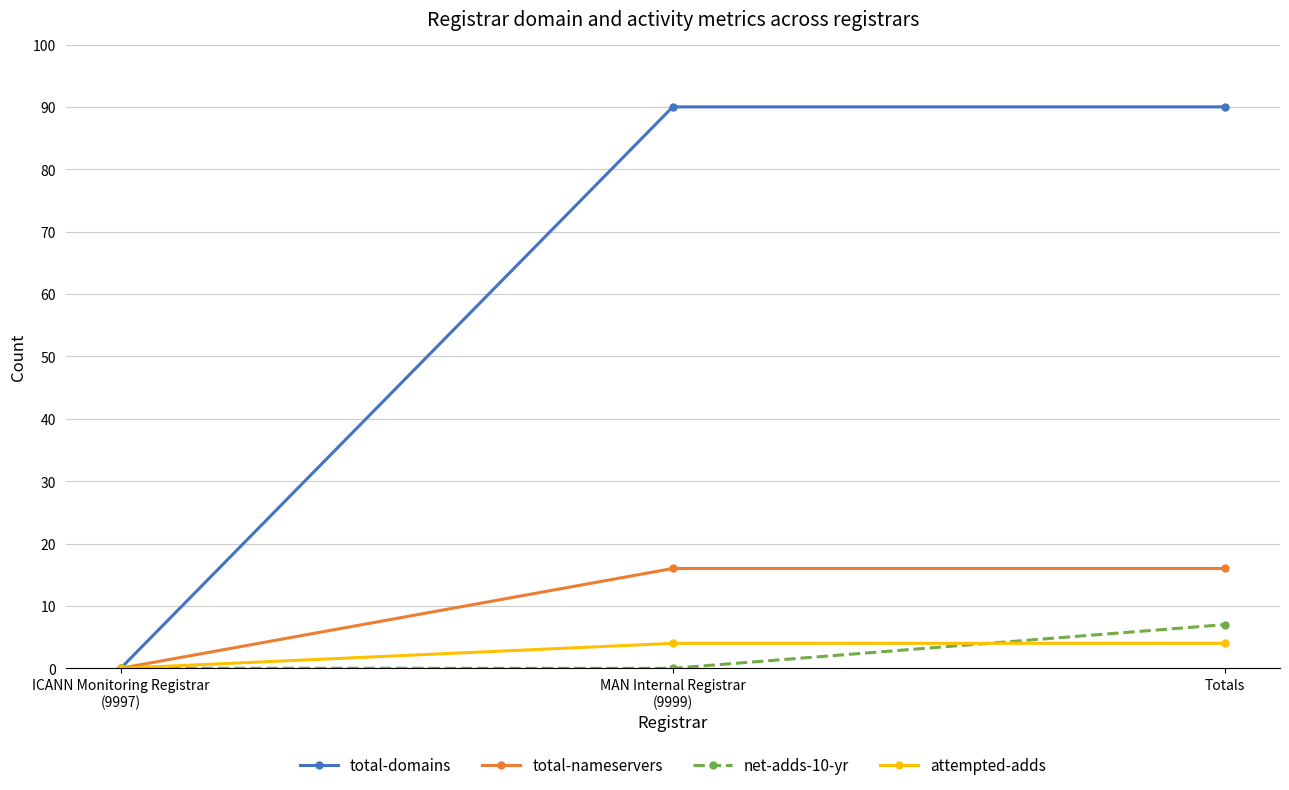

At how many categories does at least one series exceed 76?

2